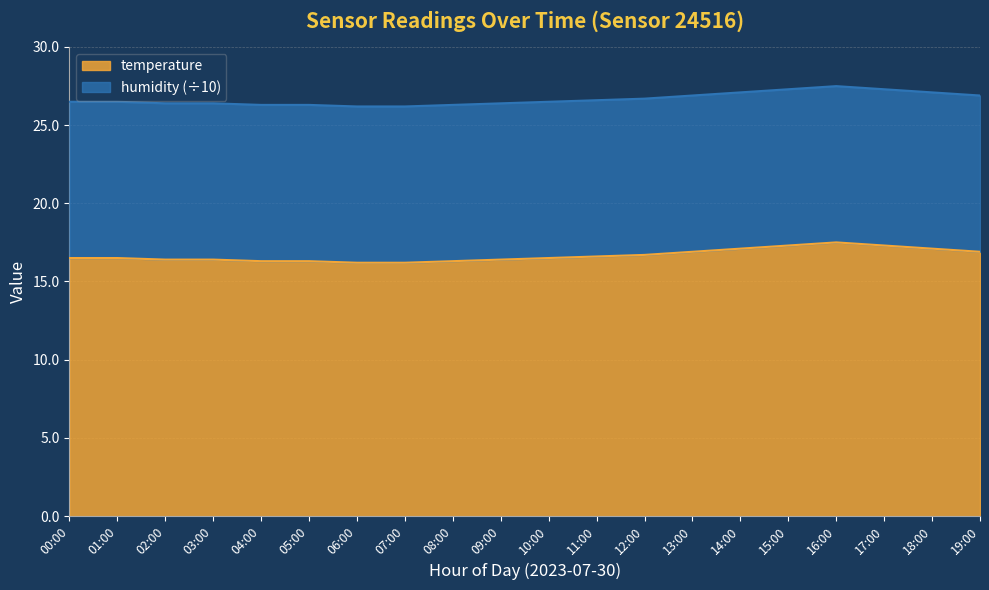

At which label is the value closest to 16?

06:00